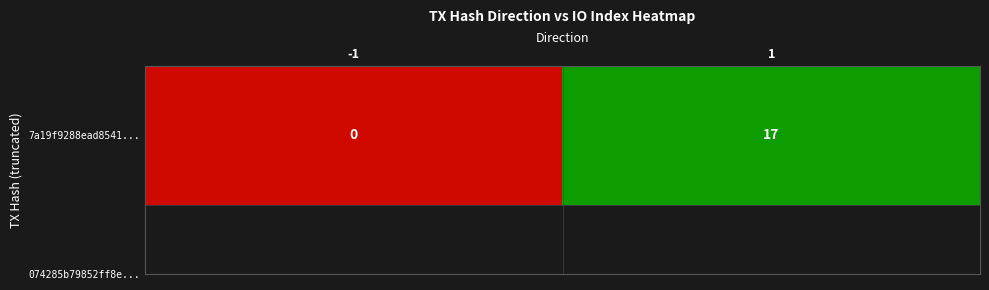

What is the difference between the values at 1 and -1?

17